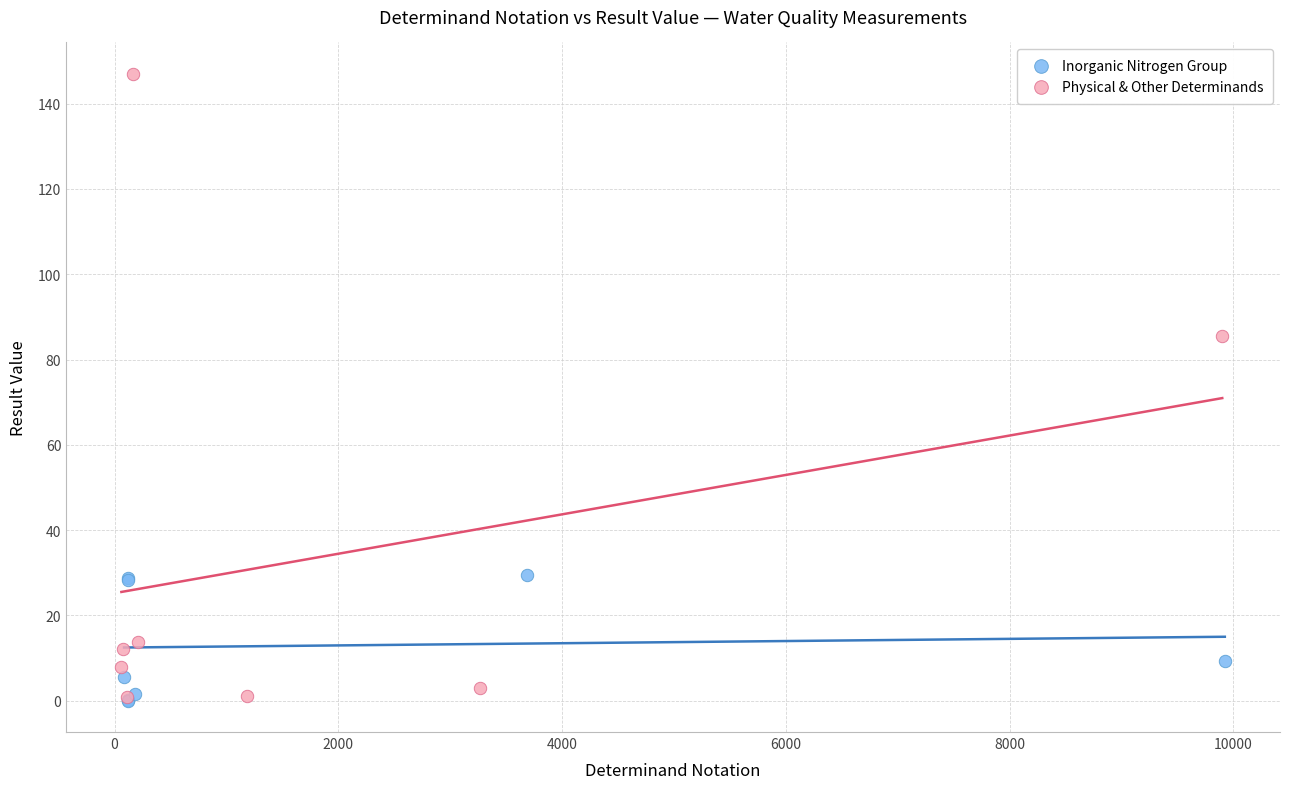

Which series contains the highest Y value?

Physical & Other Determinands